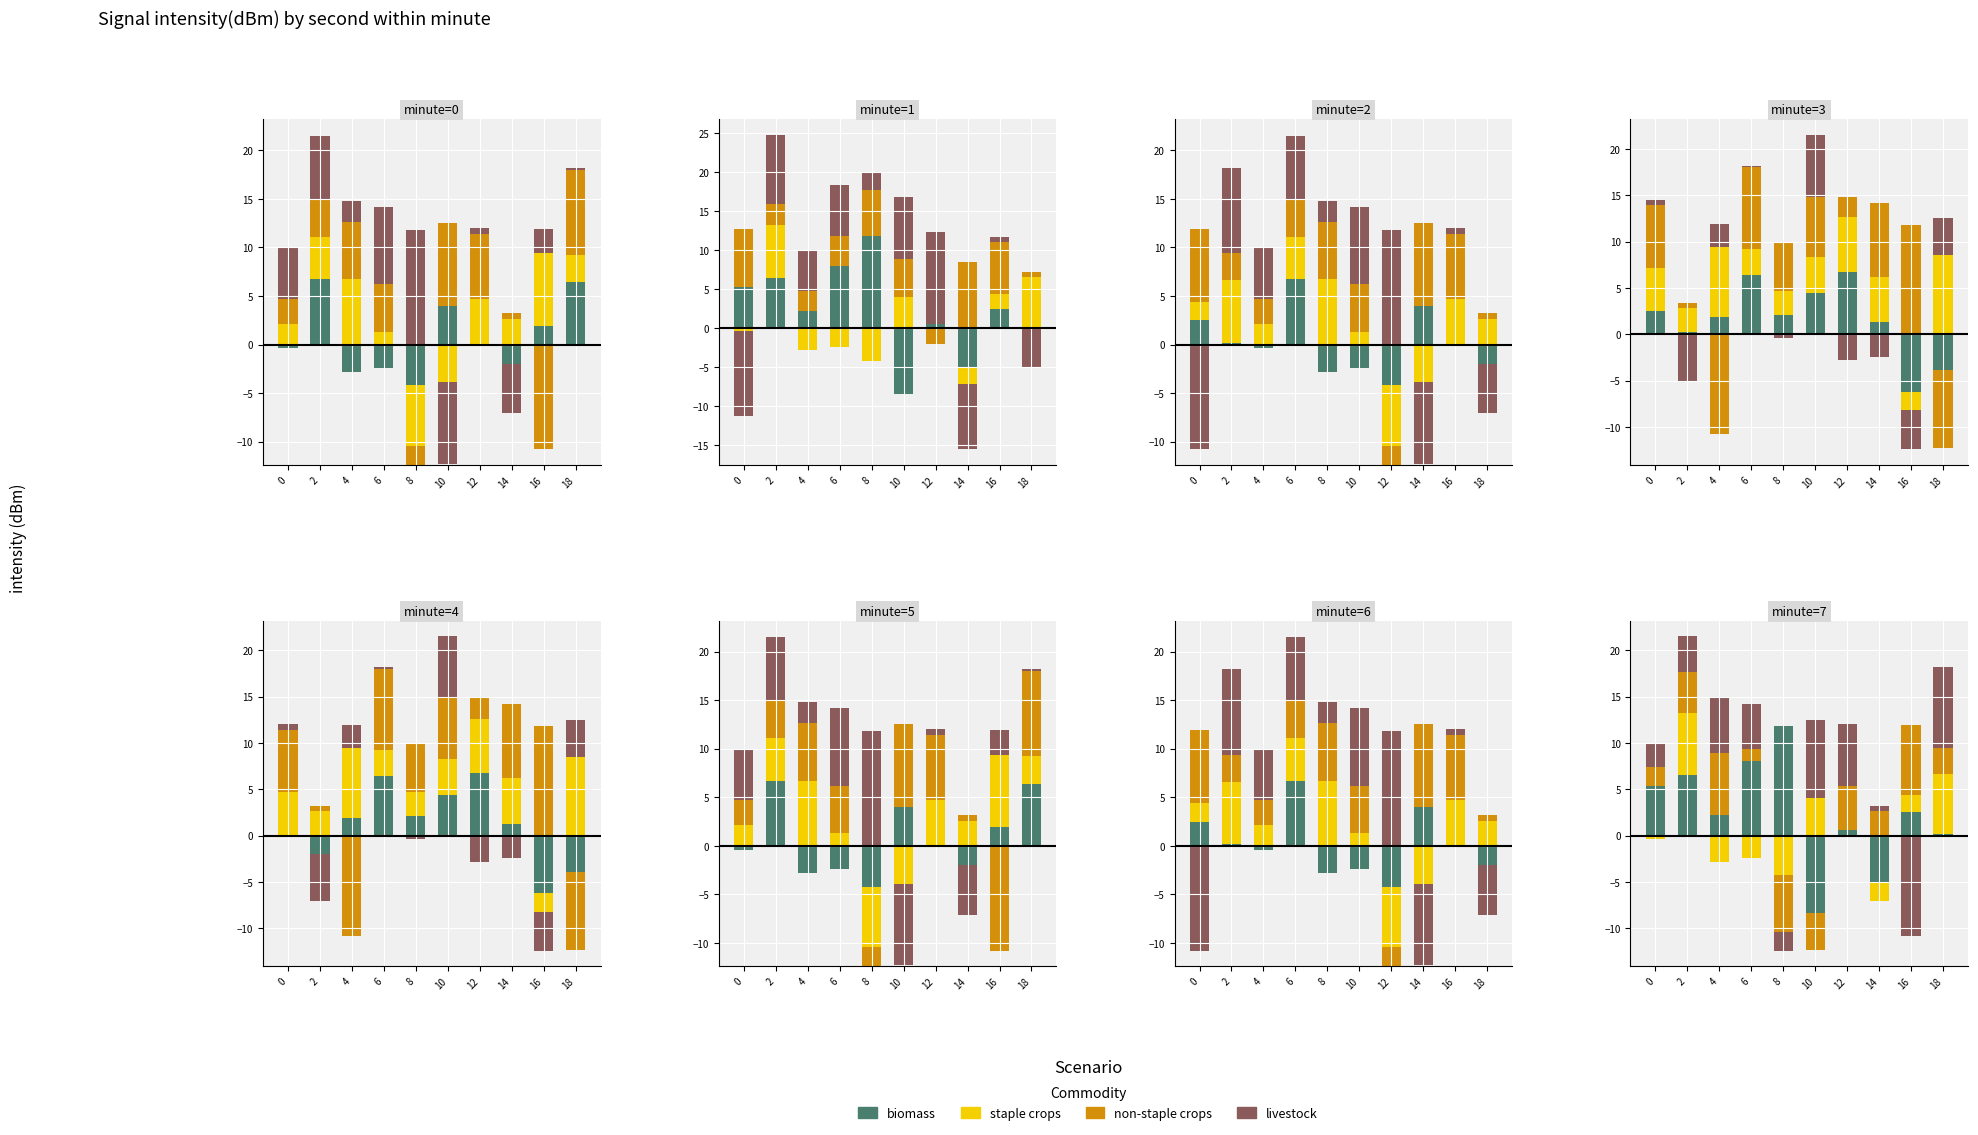

What is the value of the biomass bar at the 4th from the left?

8.0